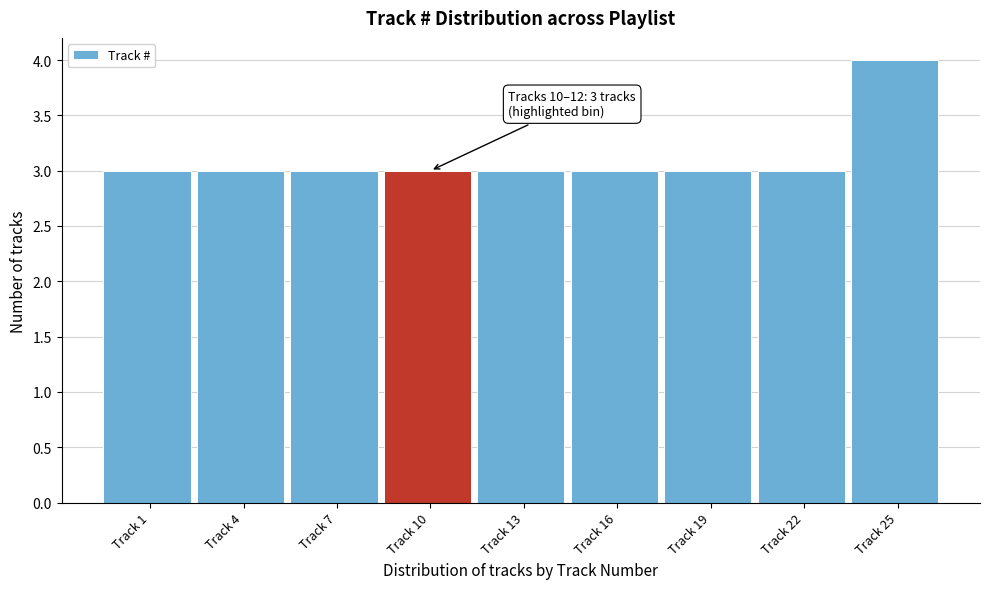

Reading left to right, list all the values displayed in this chart.

3	3	3	3	3	3	3	3	4